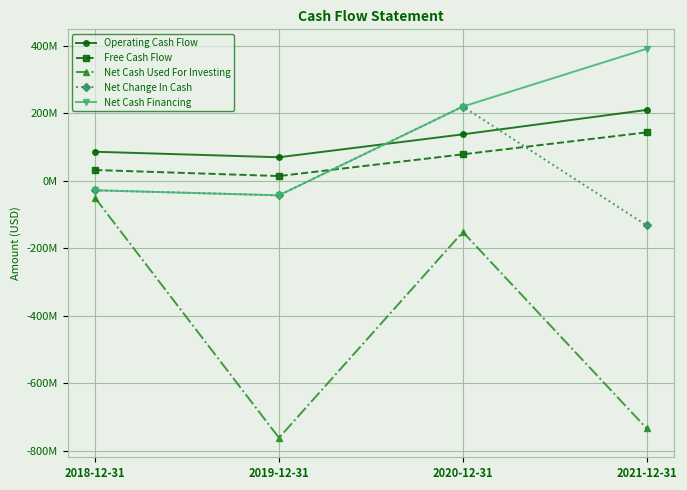

What is the average value of the Net Change In Cash series?

4323500